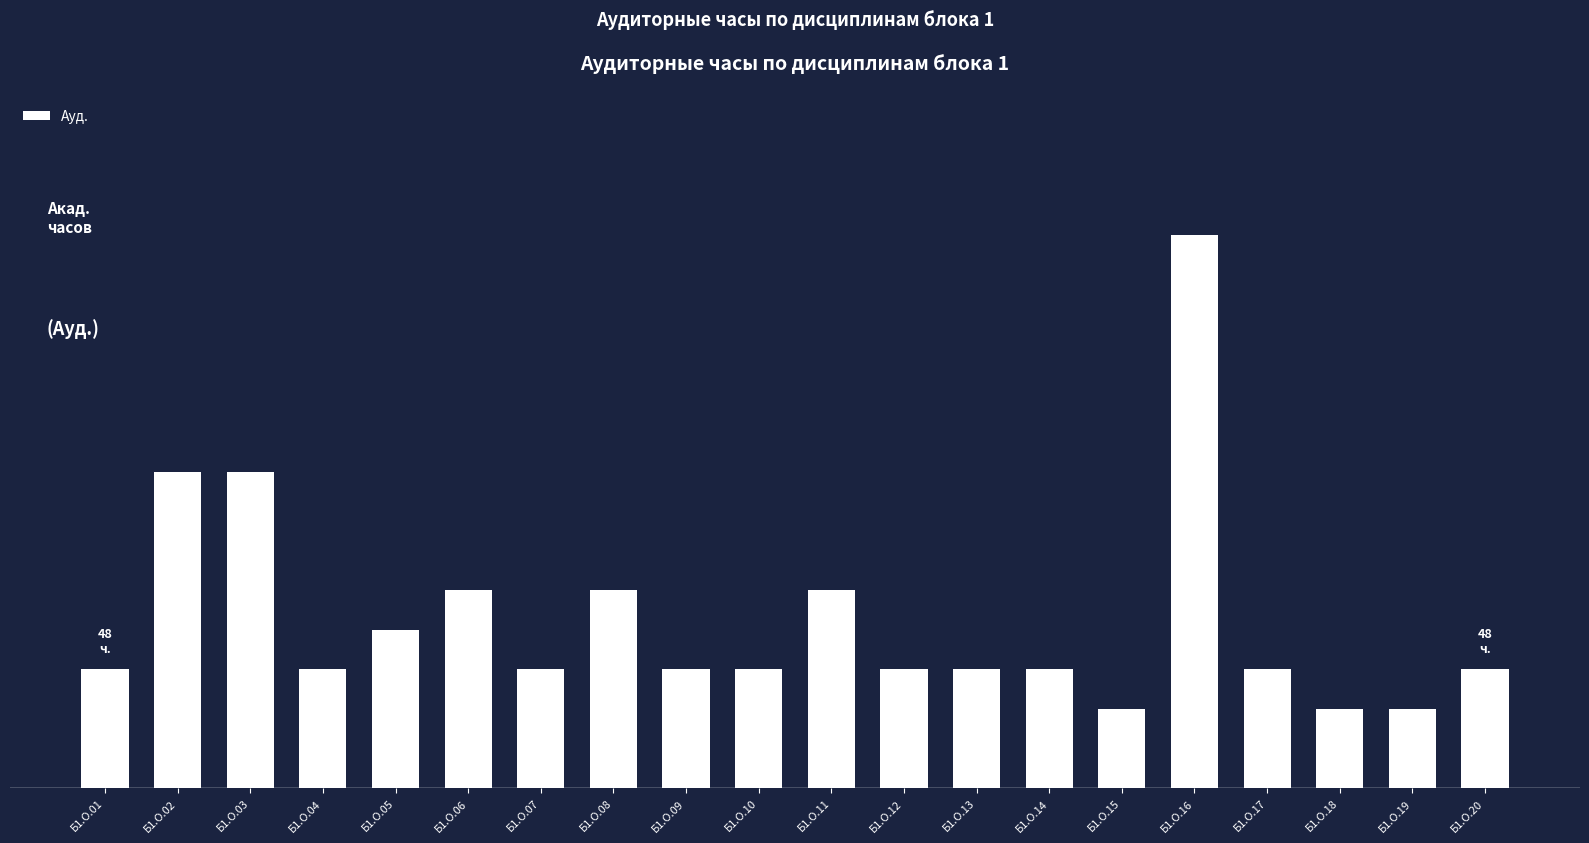

List the labels in order of value, smallest first.

Б1.О.15, Б1.О.18, Б1.О.19, Б1.О.01, Б1.О.04, Б1.О.07, Б1.О.09, Б1.О.10, Б1.О.12, Б1.О.13, Б1.О.14, Б1.О.17, Б1.О.20, Б1.О.05, Б1.О.06, Б1.О.08, Б1.О.11, Б1.О.02, Б1.О.03, Б1.О.16